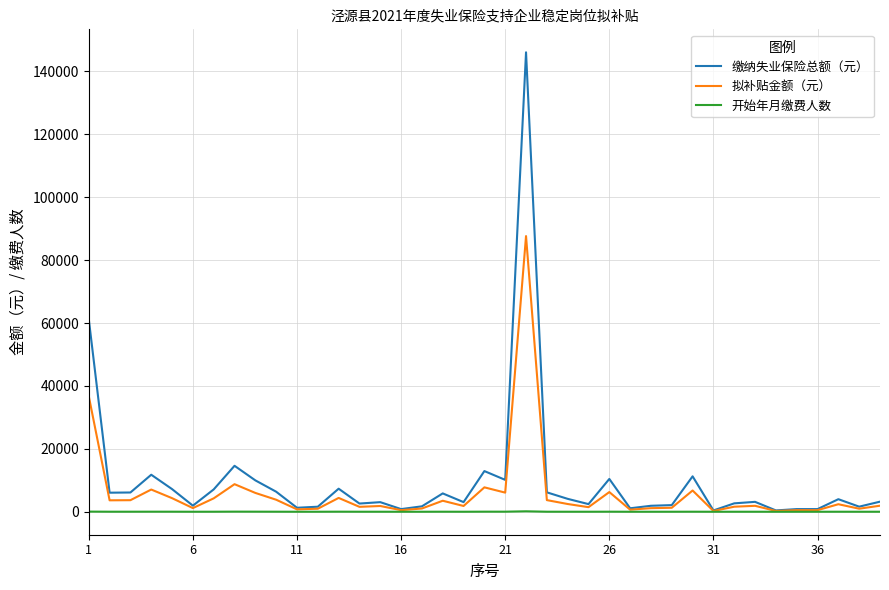

List the series in order of their peak value, highest first.

缴纳失业保险总额（元）, 拟补贴金额（元）, 开始年月缴费人数